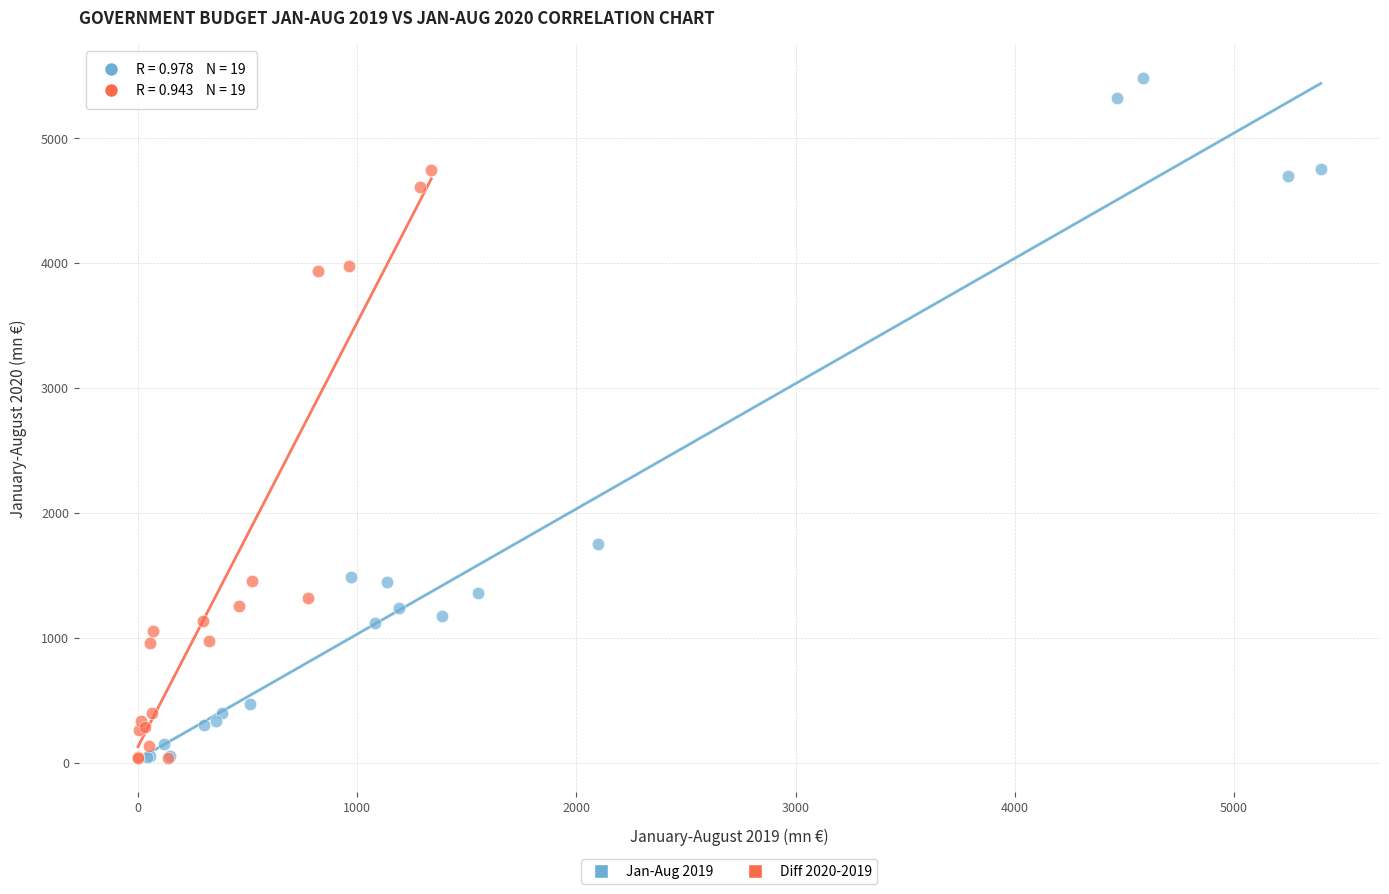

Which series contains the highest Y value?

Jan-Aug 2019